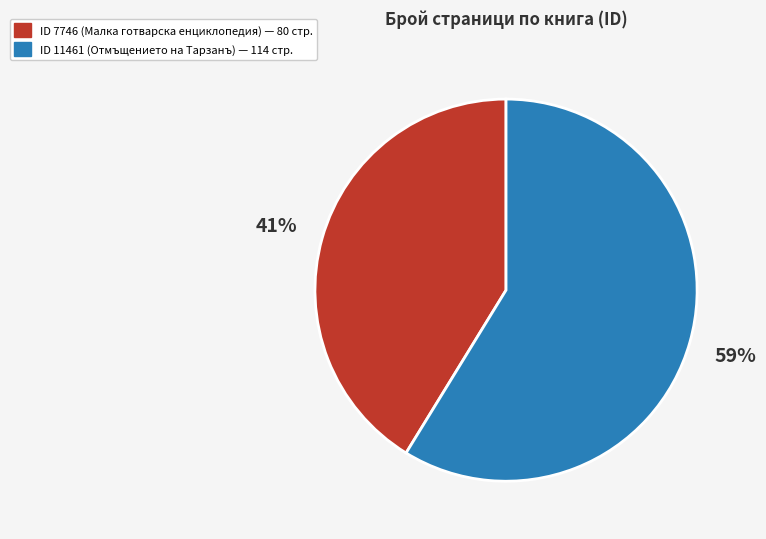

Is there any slice that represents more than half of the pie?

Yes